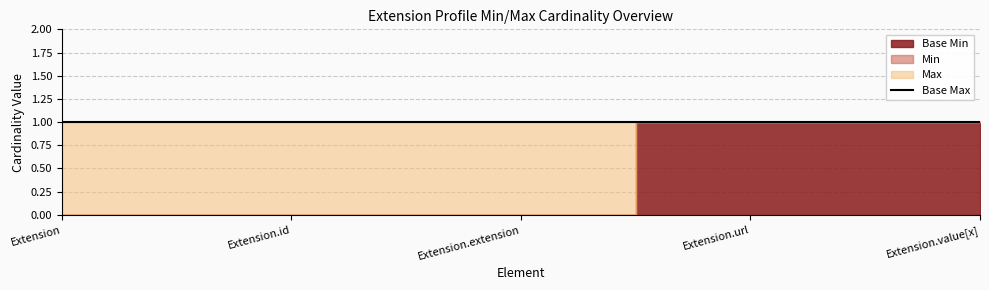

Which has a higher value, Extension.extension or Extension.value[x]?

Extension.value[x]